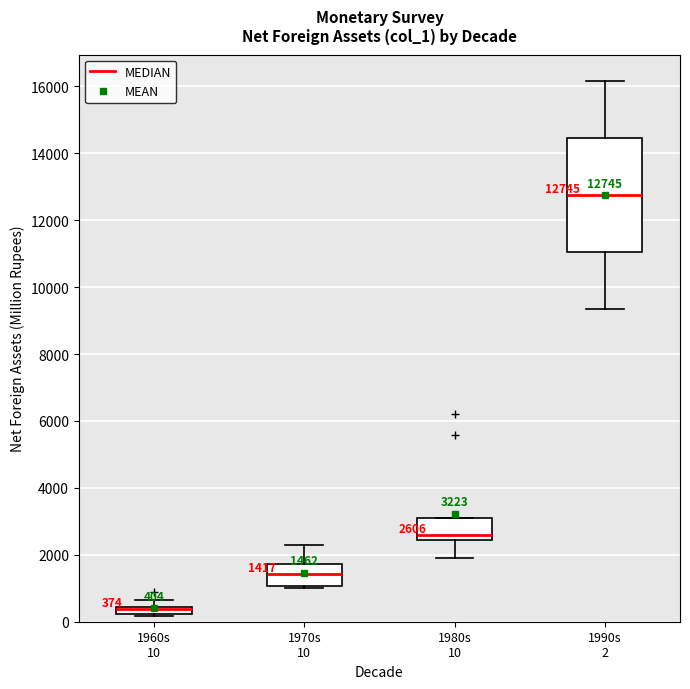

Which box is the tallest, from its lower edge to its upper edge?

1990s 2